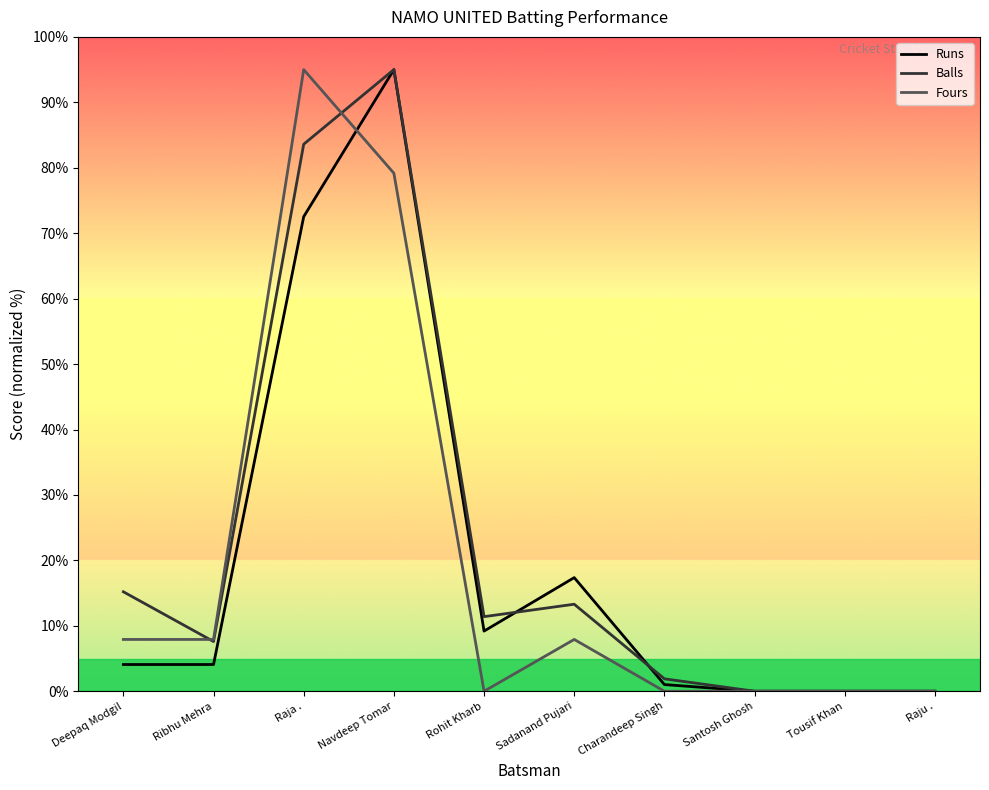

Where does the Balls series first go above 11?

Deepaq Modgil